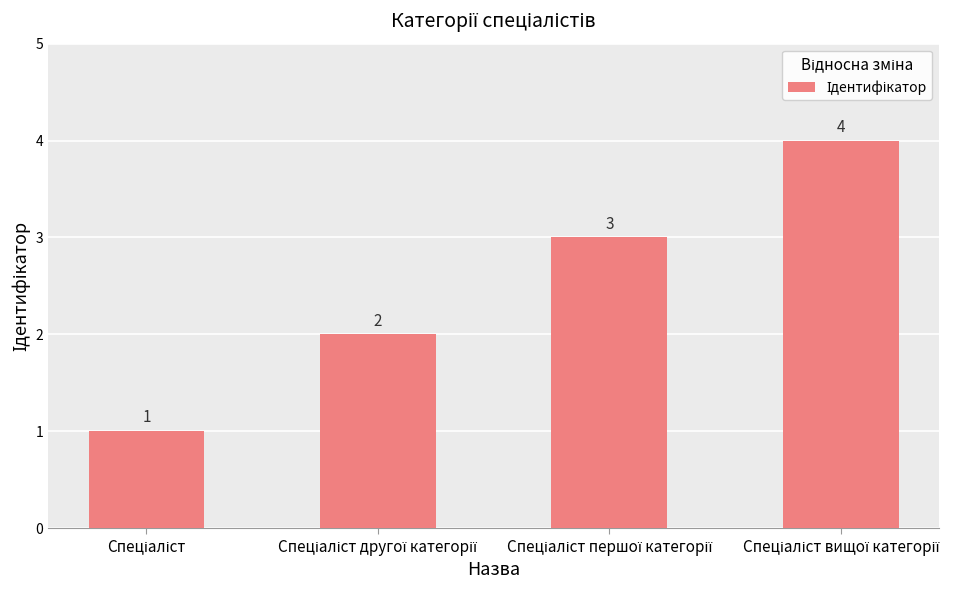

What is the smallest value displayed?

1